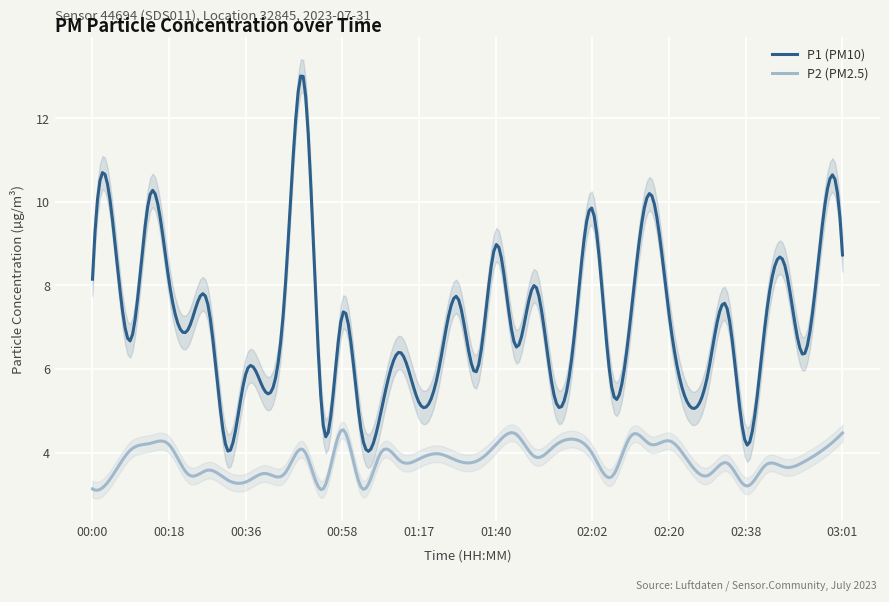

Reading left to right, what are all the values shown in this chart?

P1: 00:00=8.2	00:04=9.7	00:09=6.7	00:13=10.2	00:18=8.1	00:22=7.0	00:27=7.5	00:31=4.1	00:36=5.9	00:40=5.5	00:45=7.8	00:49=12.9	00:54=4.7	00:58=7.3	01:03=4.5	01:08=5.0	01:12=6.4	01:17=5.2	01:26=6.0	01:31=7.7	01:35=6.0	01:40=9.0	01:44=6.5	01:49=8.0	01:53=5.4	01:58=6.6	02:02=9.8	02:07=5.6	02:11=7.3	02:16=10.2	02:20=7.2	02:25=5.2	02:29=5.9	02:34=7.5	02:38=4.2	02:43=7.2	02:48=8.5	02:52=6.3	02:57=9.6	03:01=8.7
P2: 00:00=3.1	00:04=3.4	00:09=4.1	00:13=4.2	00:18=4.2	00:22=3.5	00:27=3.6	00:31=3.4	00:36=3.3	00:40=3.5	00:45=3.5	00:49=4.0	00:54=3.1	00:58=4.5	01:03=3.1	01:08=4.0	01:12=3.8	01:17=3.9	01:26=4.0	01:31=3.8	01:35=3.8	01:40=4.2	01:44=4.5	01:49=3.9	01:53=4.2	01:58=4.3	02:02=4.0	02:07=3.4	02:11=4.4	02:16=4.2	02:20=4.3	02:25=3.8	02:29=3.5	02:34=3.8	02:38=3.2	02:43=3.7	02:48=3.6	02:52=3.8	02:57=4.1	03:01=4.5